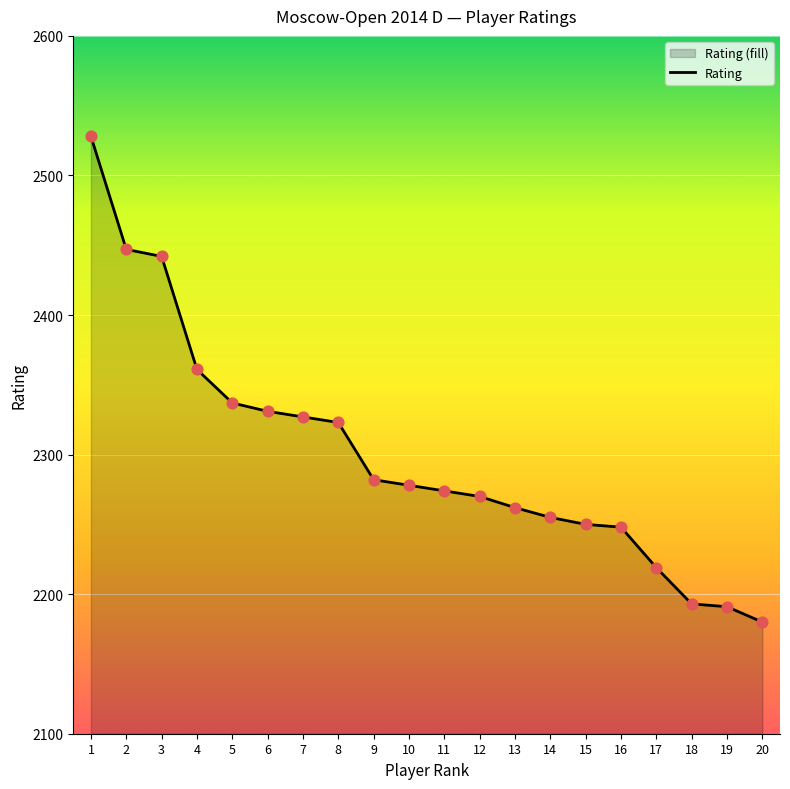

What is the change in value from 14 to 19?

-64